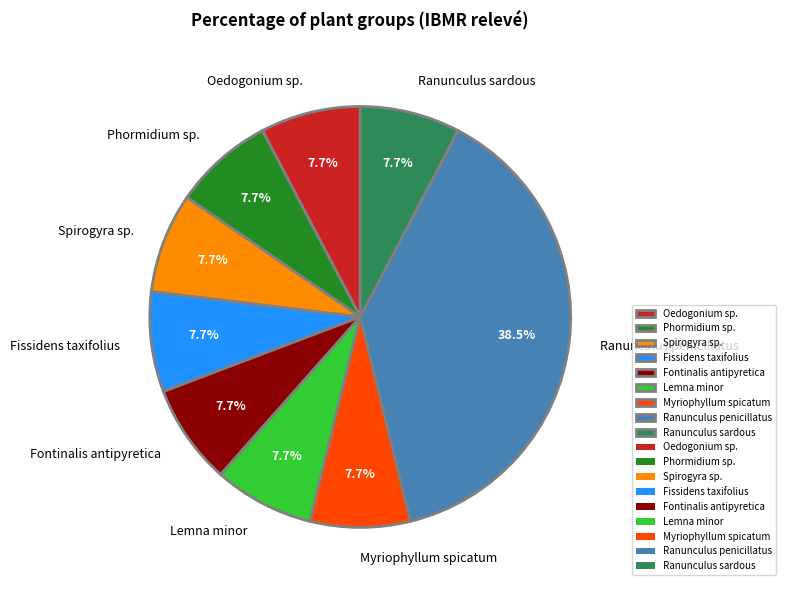

What percentage is NOT represented by Fontinalis antipyretica?

92.3%